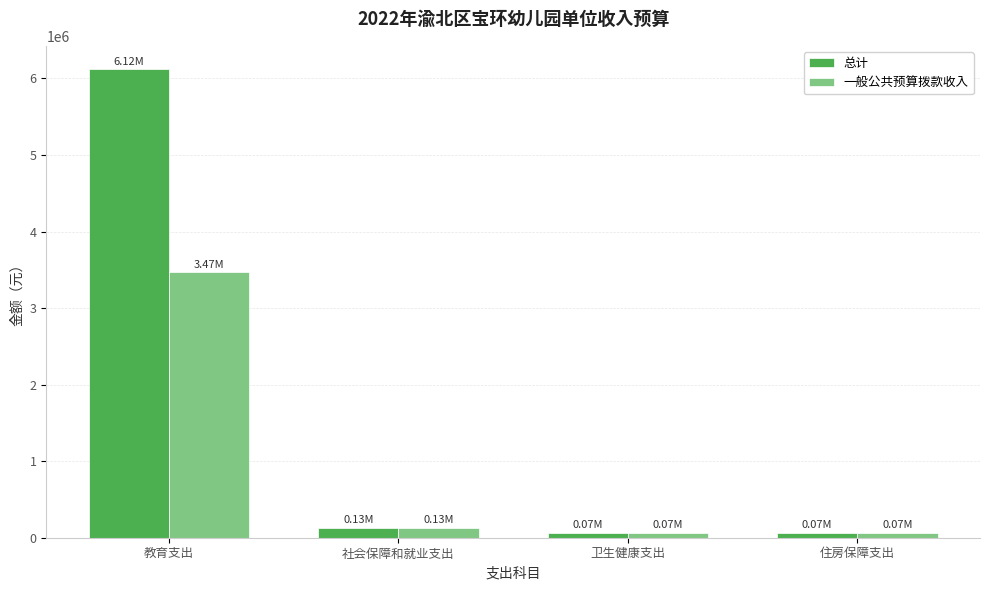

Which series has the widest spread of values?

总计